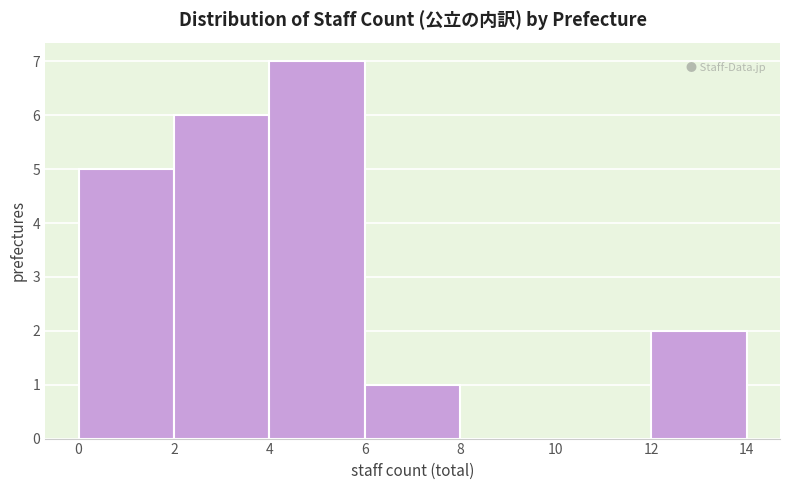

Reading left to right, list every bar in this chart as the range it spans on the x-axis followed by its height. The values are not printed on the chart, so give them approximately, as read against the axis.

0 to 2: 5
2 to 4: 6
4 to 6: 7
6 to 8: 1
8 to 10: 0
10 to 12: 0
12 to 14: 2